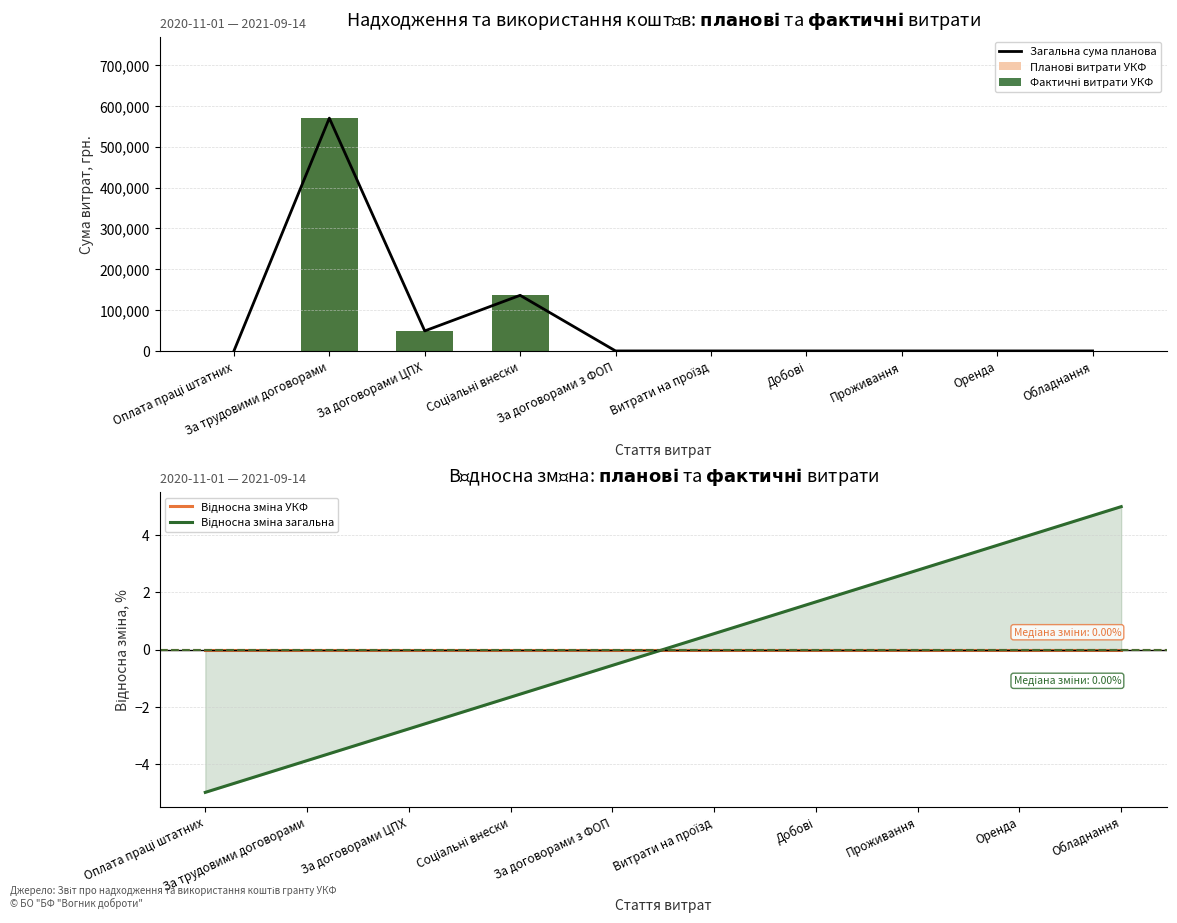

Reading right to left, list all the values displayed in this chart.

Загальна сума планова: Обладнання=0.0	Оренда=0.0	Проживання=0.0	Добові=0.0	Витрати на проїзд=0.0	За договорами з ФОП=0.0	Соціальні внески=136180.0	За договорами ЦПХ=49000.0	За трудовими договорами=570000.0	Оплата праці штатних=0.0
Планові витрати УКФ: Обладнання=0.0	Оренда=0.0	Проживання=0.0	Добові=0.0	Витрати на проїзд=0.0	За договорами з ФОП=0.0	Соціальні внески=136180.0	За договорами ЦПХ=49000.0	За трудовими договорами=570000.0	Оплата праці штатних=0.0
Фактичні витрати УКФ: Обладнання=0.0	Оренда=0.0	Проживання=0.0	Добові=0.0	Витрати на проїзд=0.0	За договорами з ФОП=0.0	Соціальні внески=136180.0	За договорами ЦПХ=49000.0	За трудовими договорами=570000.0	Оплата праці штатних=0.0
Відносна зміна УКФ: Обладнання=0.0	Оренда=0.0	Проживання=0.0	Добові=0.0	Витрати на проїзд=0.0	За договорами з ФОП=0.0	Соціальні внески=0.0	За договорами ЦПХ=0.0	За трудовими договорами=0.0	Оплата праці штатних=0.0
Відносна зміна загальна: Обладнання=5.0	Оренда=3.9	Проживання=2.8	Добові=1.7	Витрати на проїзд=0.6	За договорами з ФОП=-0.6	Соціальні внески=-1.7	За договорами ЦПХ=-2.8	За трудовими договорами=-3.9	Оплата праці штатних=-5.0